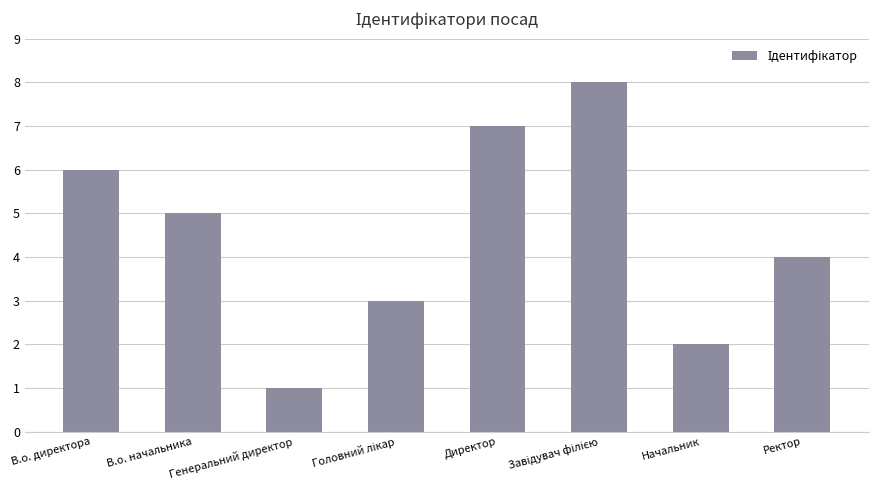

The value at Директор is 7. True or false?

True